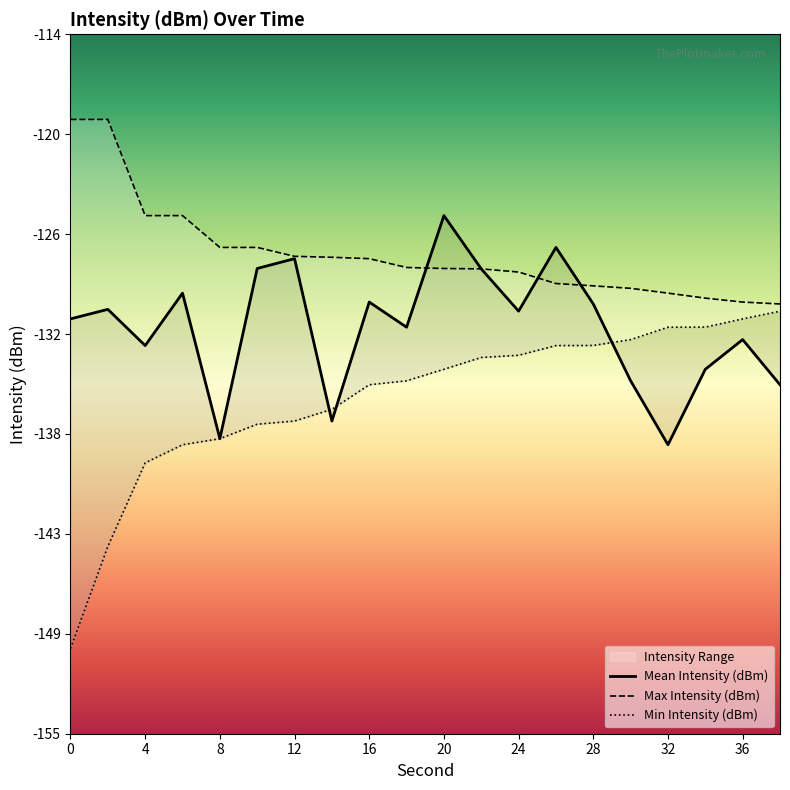

Is the value of Max Intensity (dBm) at 4 greater than the value of Min Intensity (dBm) at 24?

Yes